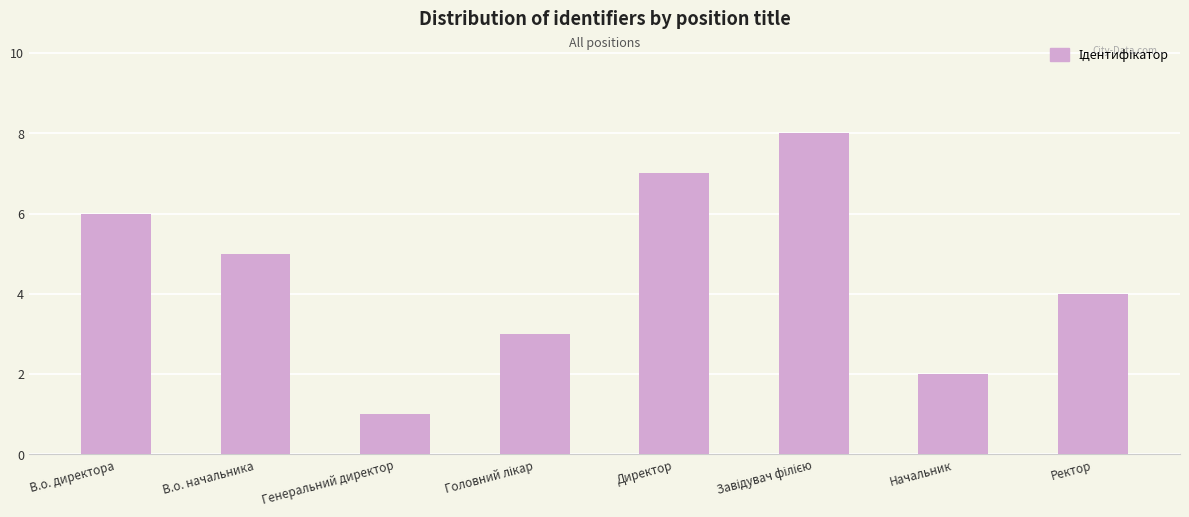

What is the approximate value at В.о. директора?

6